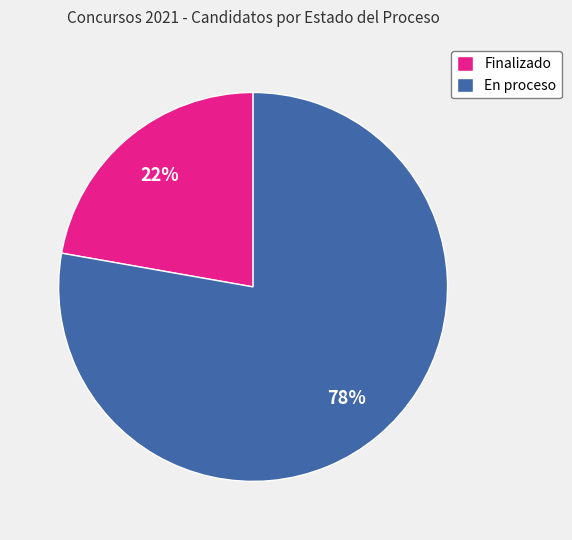

Is there a majority slice in this chart?

Yes